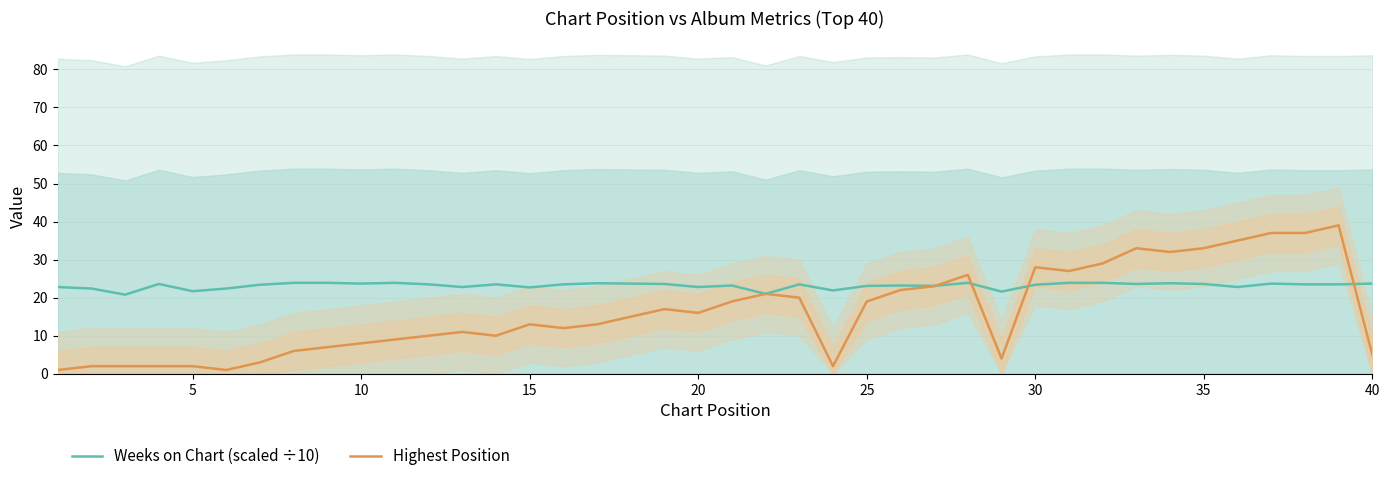

How many interior local valleys does the Highest Position series have?

8